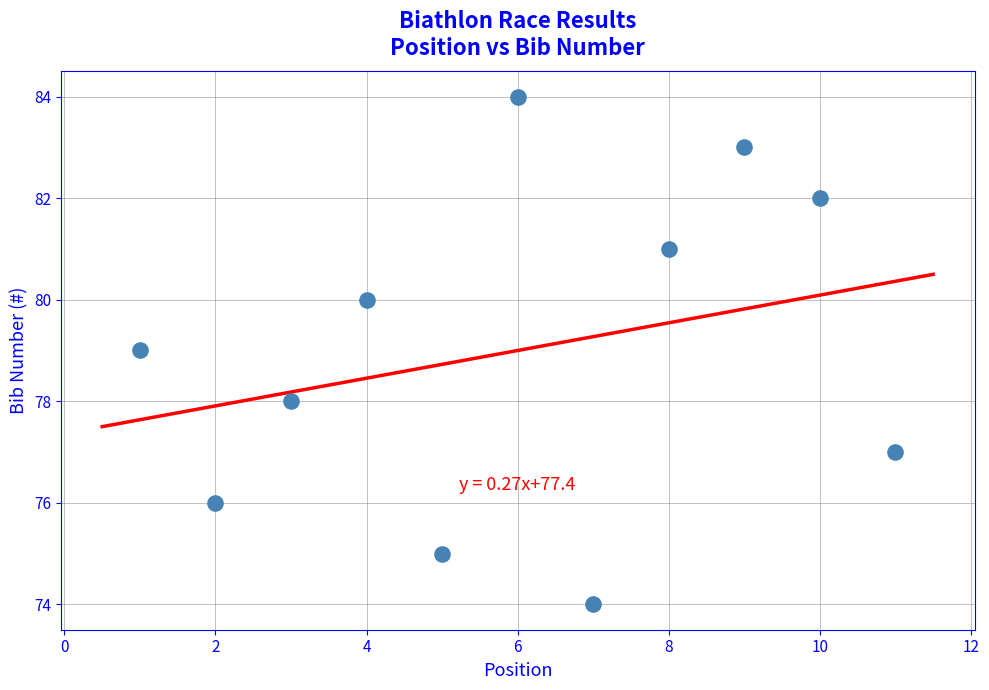

What is the average Y value?

79